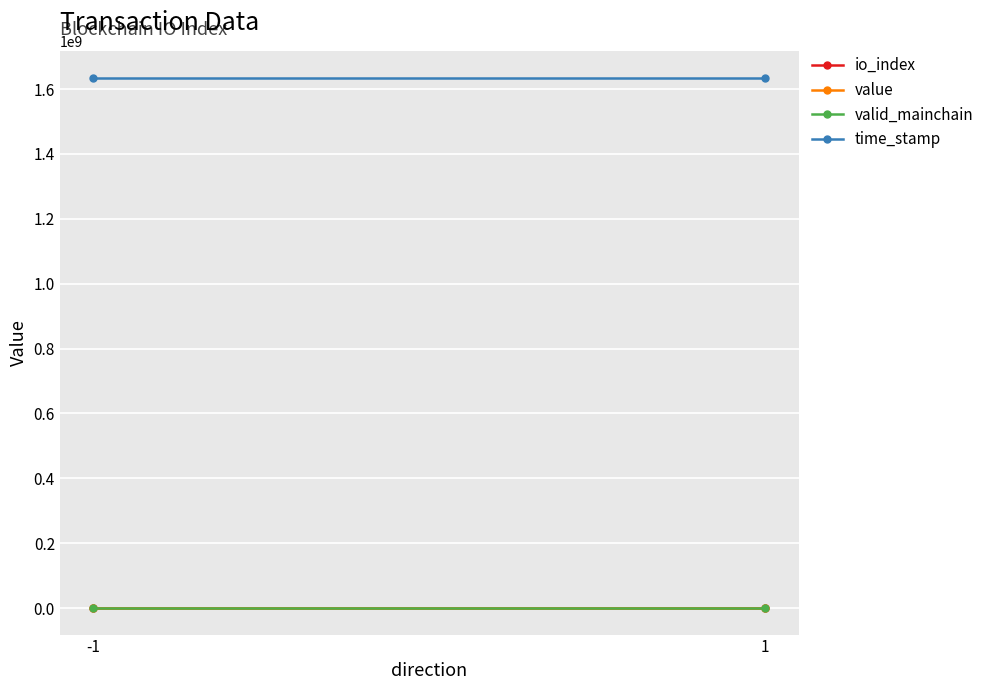

Which series changed the most between -1 and 1?

io_index